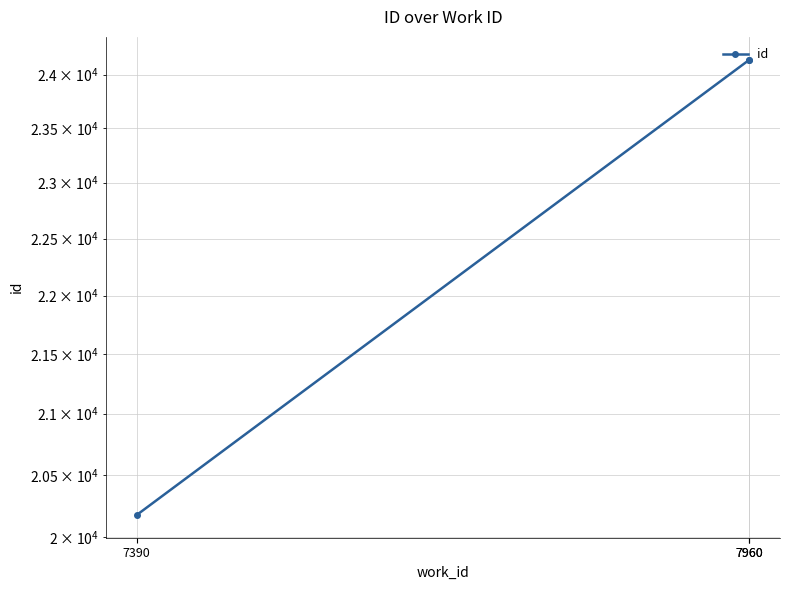

Reading right to left, transcribe all the data shown in this chart.

7960=24143	7960=24142	7390=20178